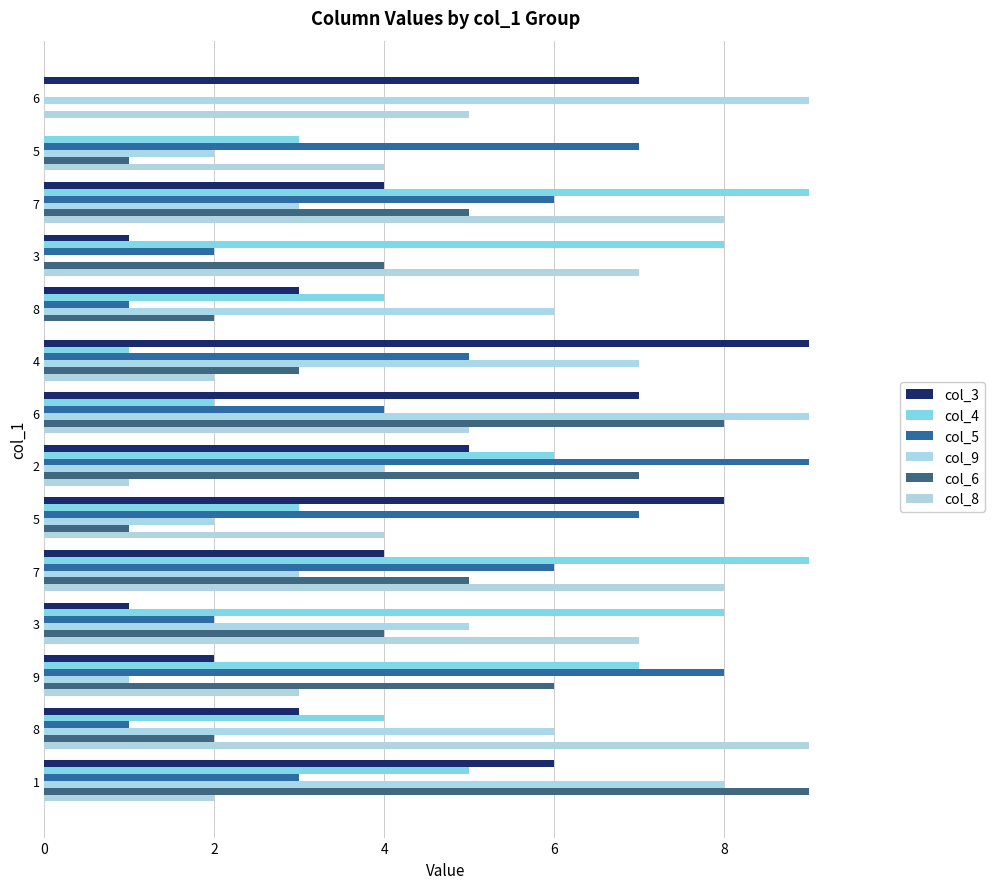

How many positive values does the col_8 series have?

13